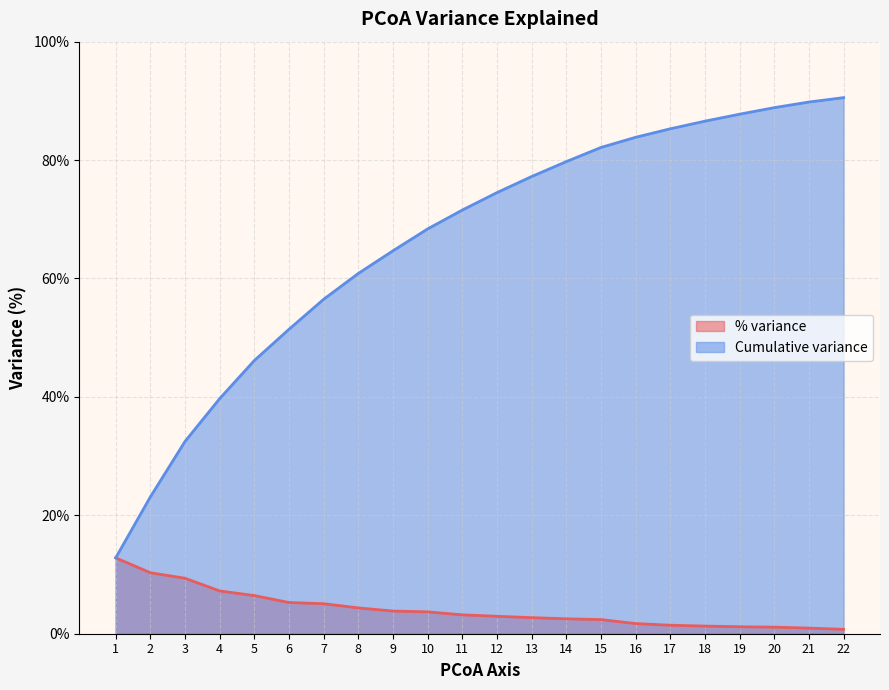

Read the % variance value at 13.

2.7